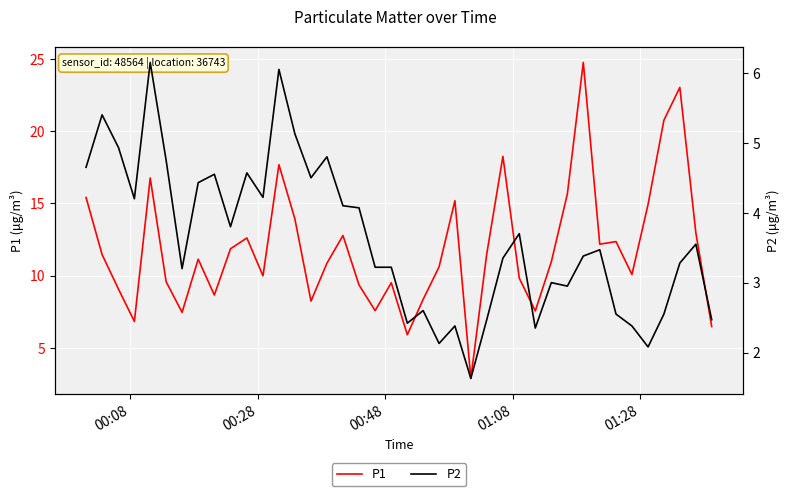

The P2 series shows 3.2 at 12. True or false?

False